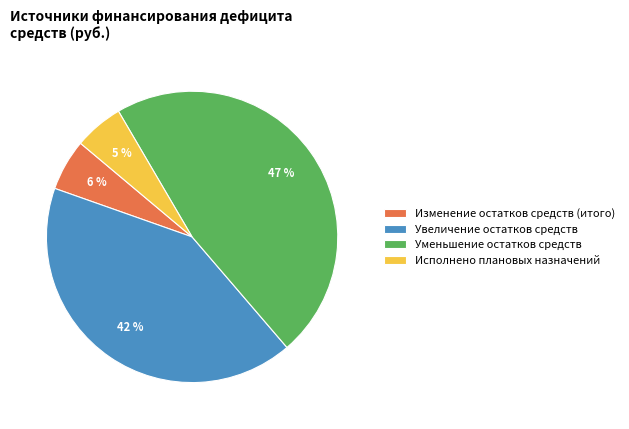

Does any single category account for the majority?

No